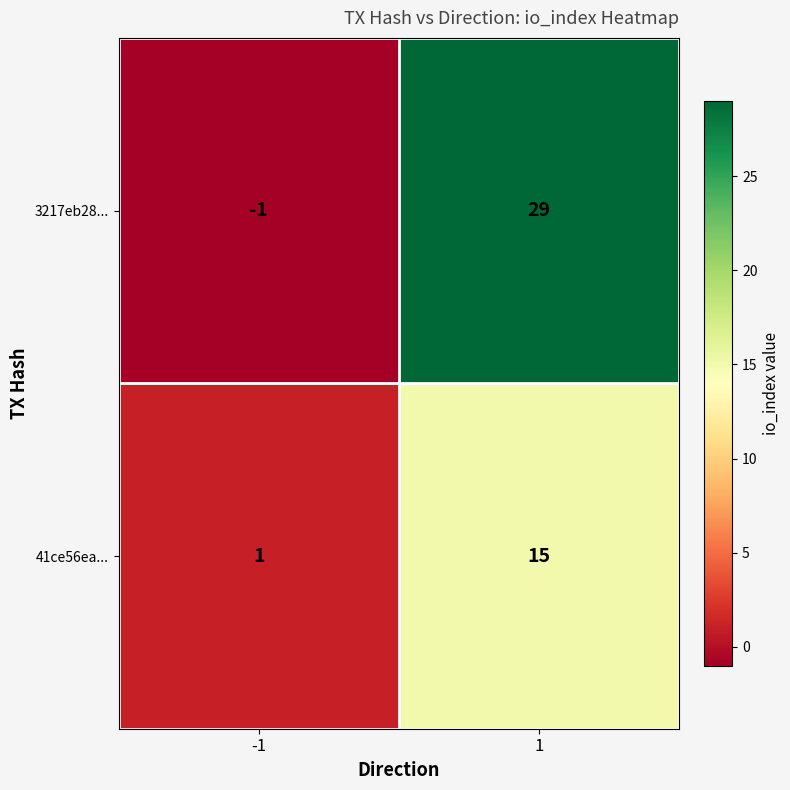

What is the sum of all 3217eb28... values?

28